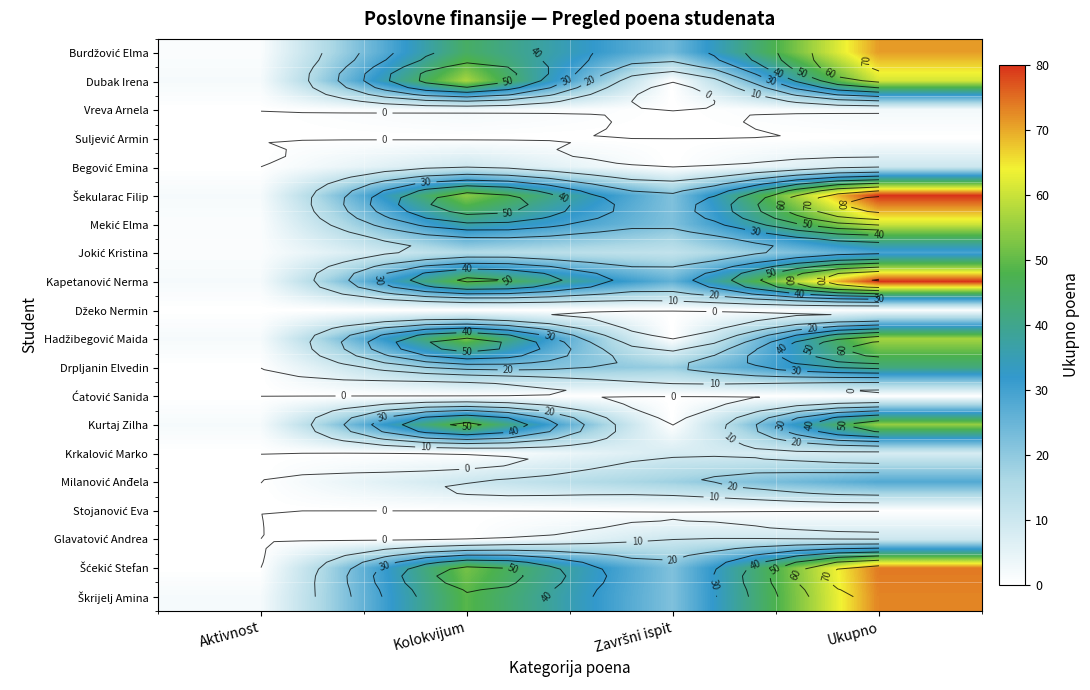

At which label is Šekularac Filip closest to 41?

Kolokvijum